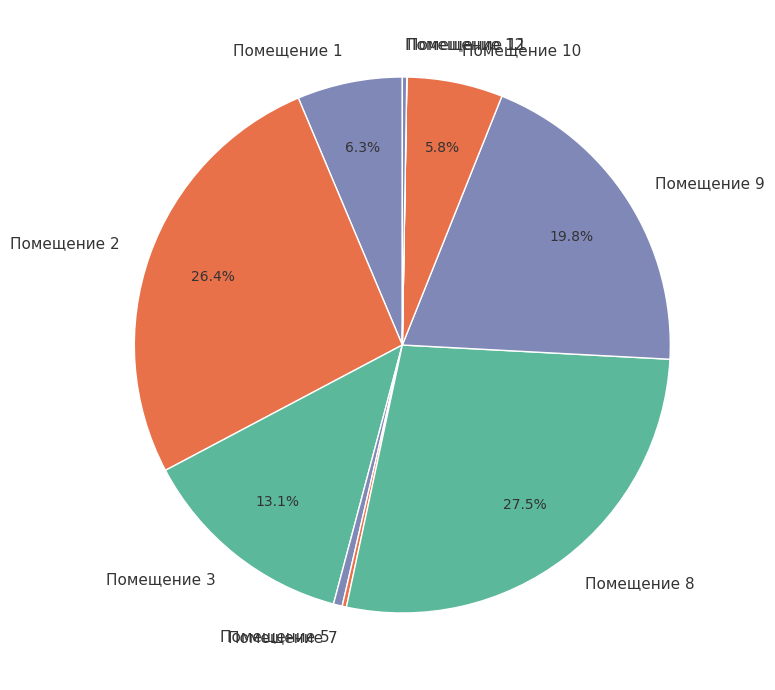

Is there a majority slice in this chart?

No